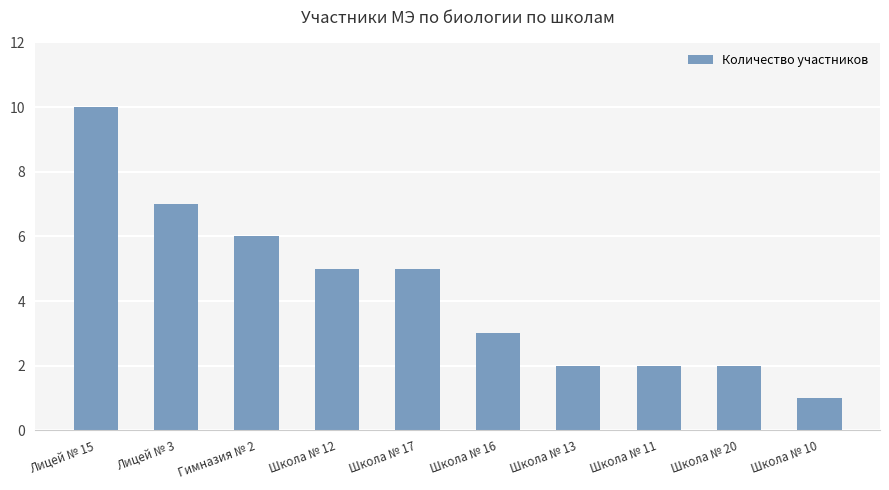

Does the chart contain stacked bars?

No